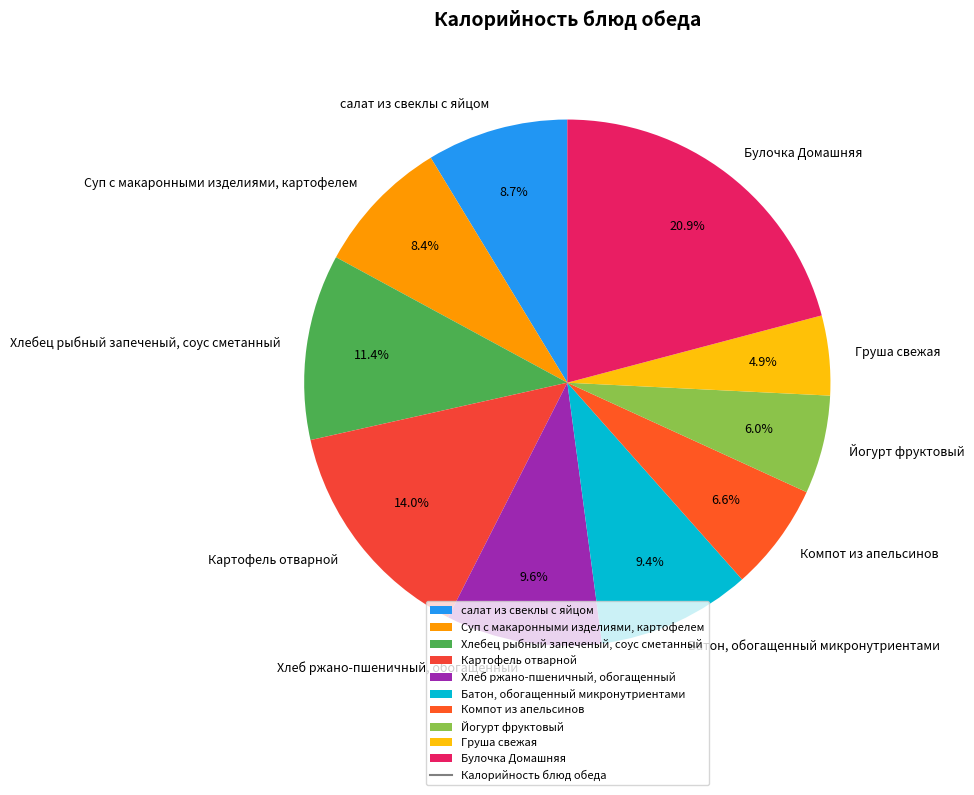

The салат из свеклы с яйцом slice represents 9% of the pie. True or false?

True